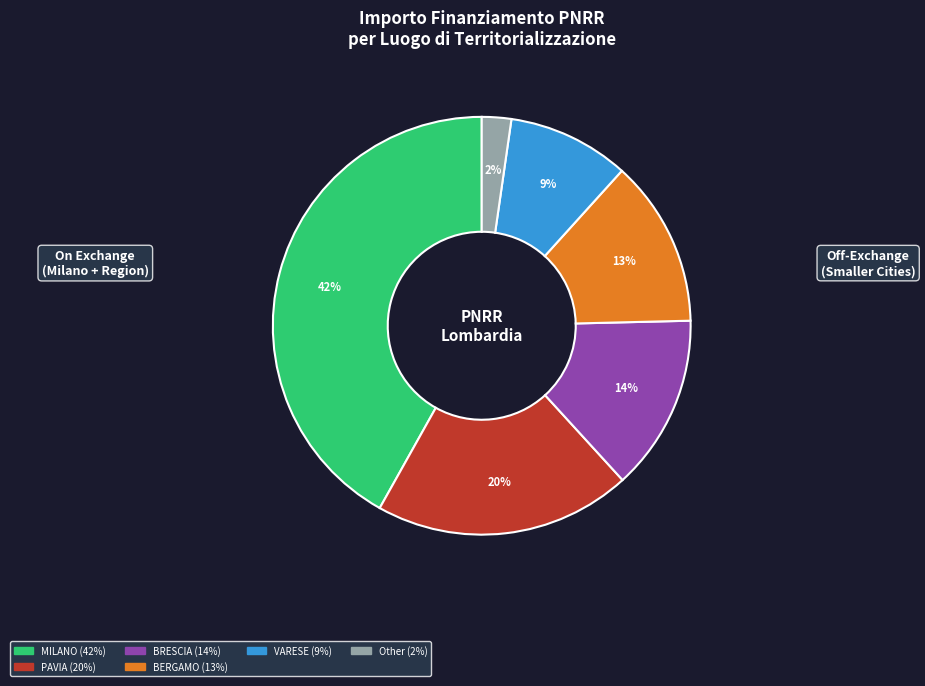

To the nearest percent, what is the average slice percentage?

17%